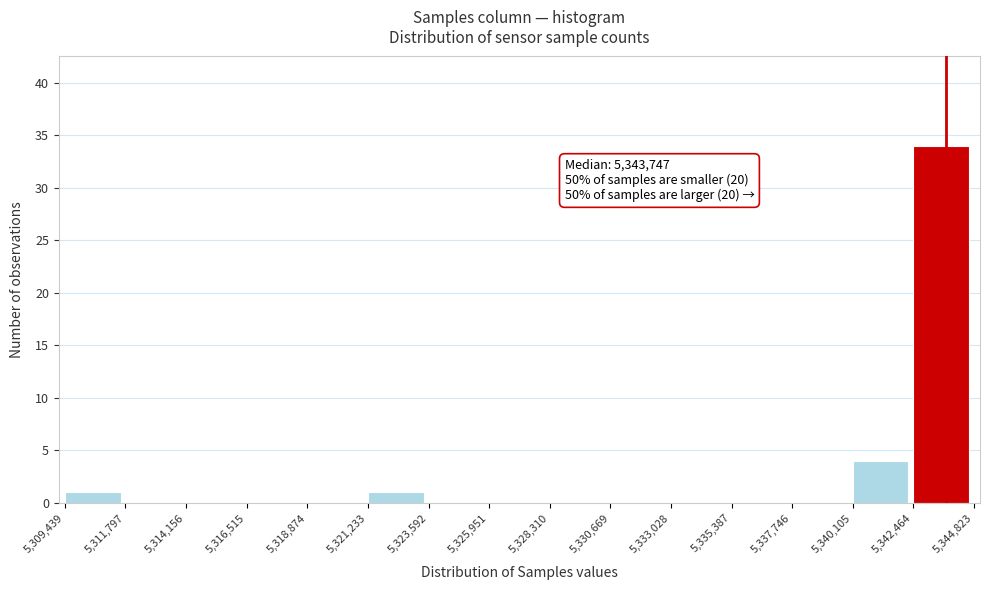

Which range on the x-axis has the tallest bar?

5,342,464 to 5,344,823